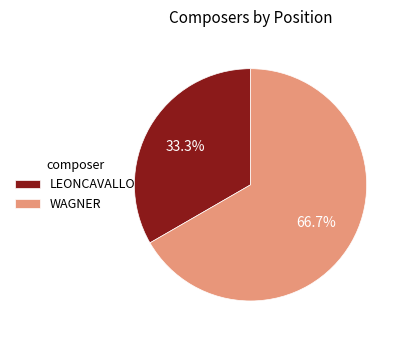

What is the ratio of the value at WAGNER to the value at LEONCAVALLO?

2.0